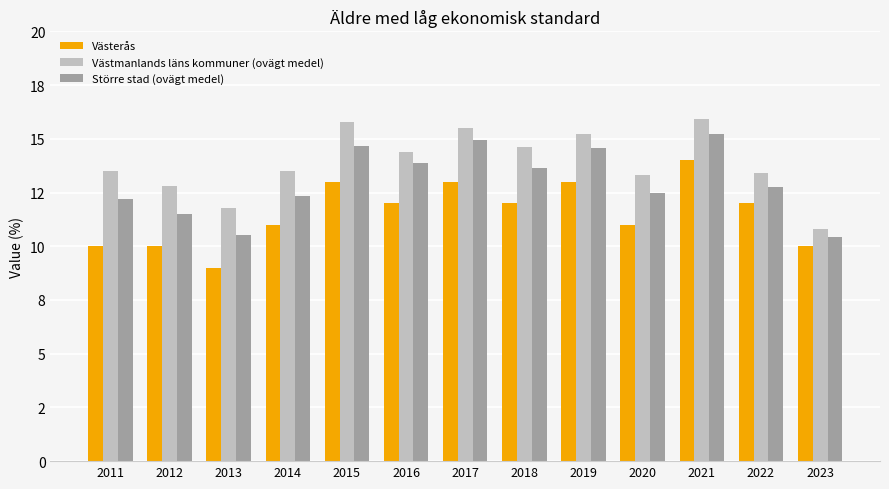

What is the sum of all Västmanlands läns kommuner (ovägt medel) values?

180.5